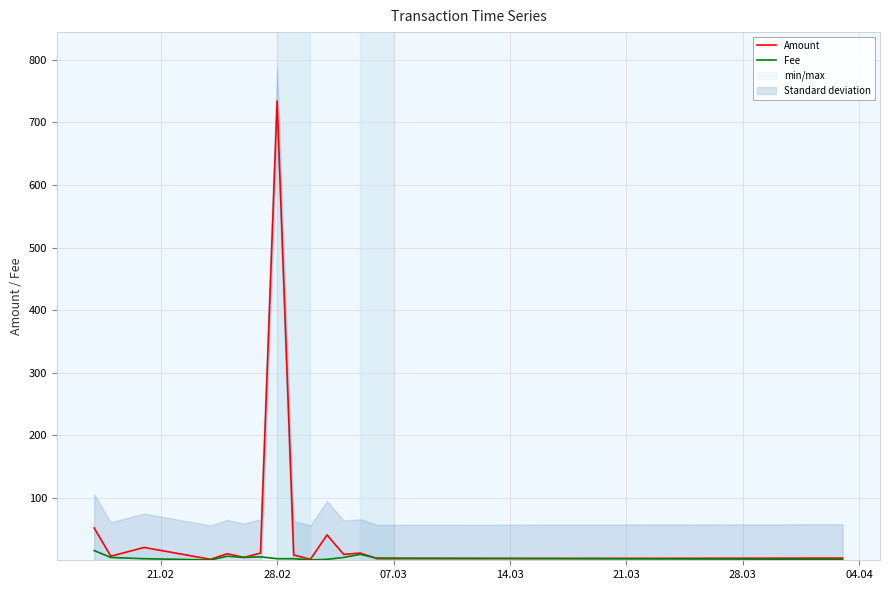

What is the highest value of the Fee series?

16.0